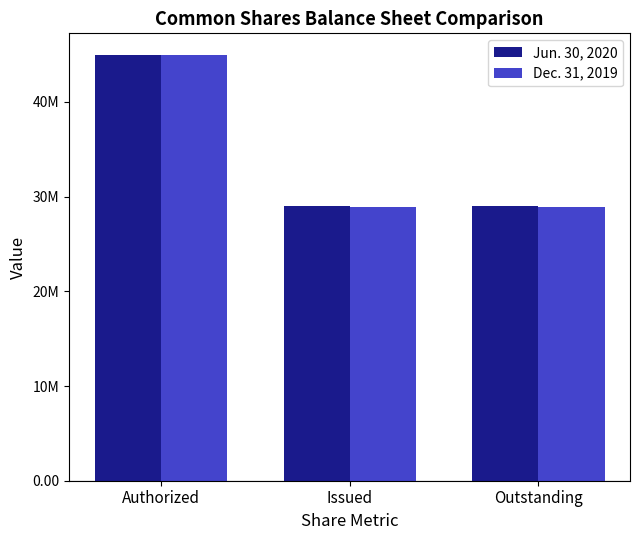

Is the value of Dec. 31, 2019 at Authorized greater than the value of Jun. 30, 2020 at Issued?

Yes